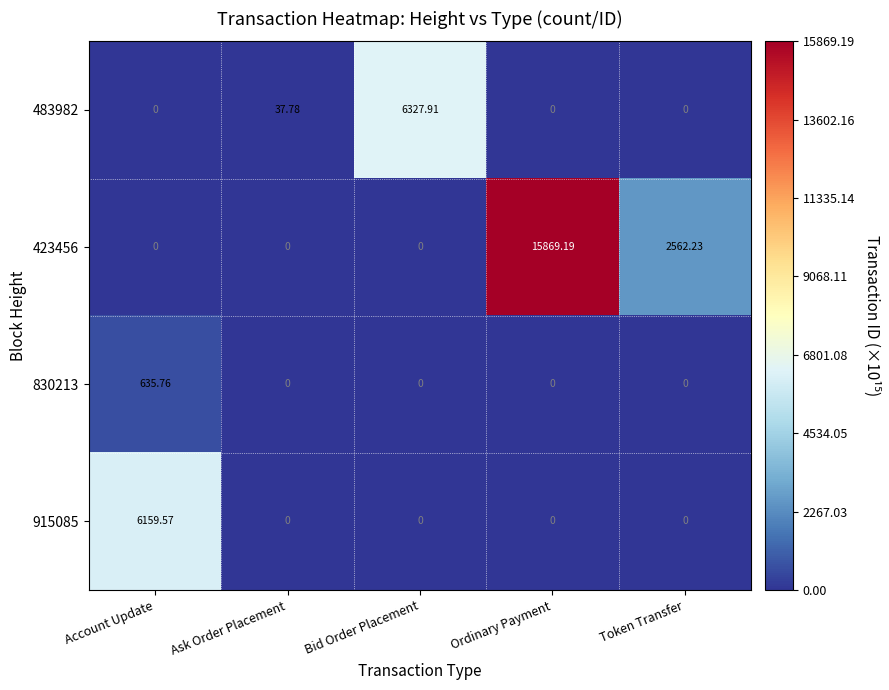

At which category is the sum across all series the highest?

Ordinary Payment